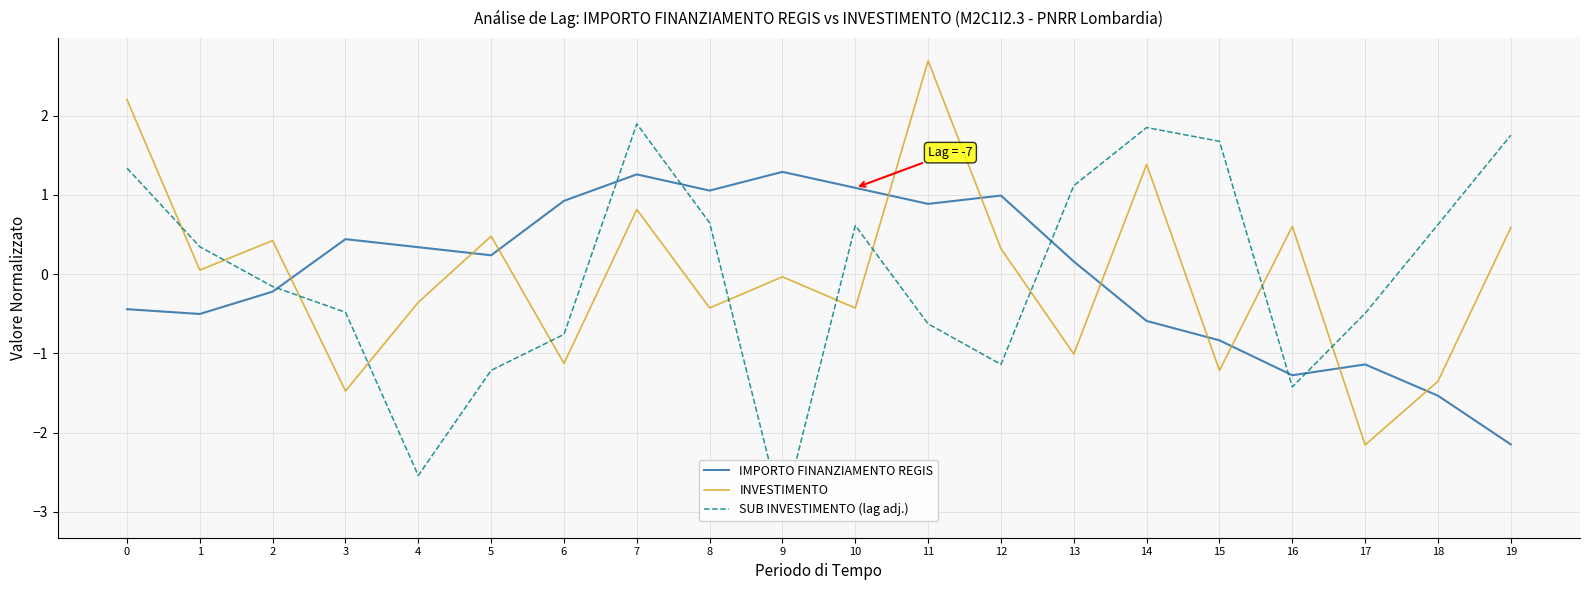

Rank the series at 0 from lowest to highest value.

IMPORTO FINANZIAMENTO REGIS, SUB INVESTIMENTO (lag adj.), INVESTIMENTO